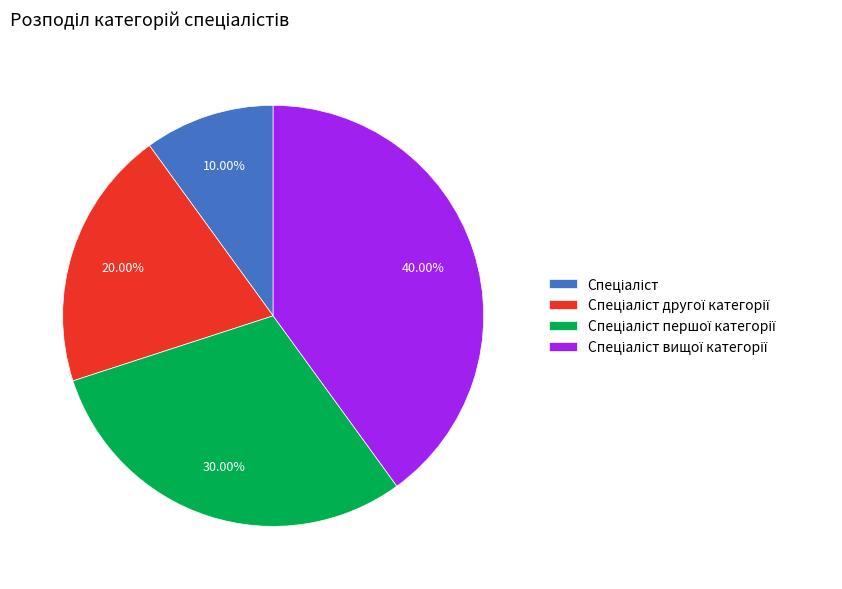

Is there a majority slice in this chart?

No